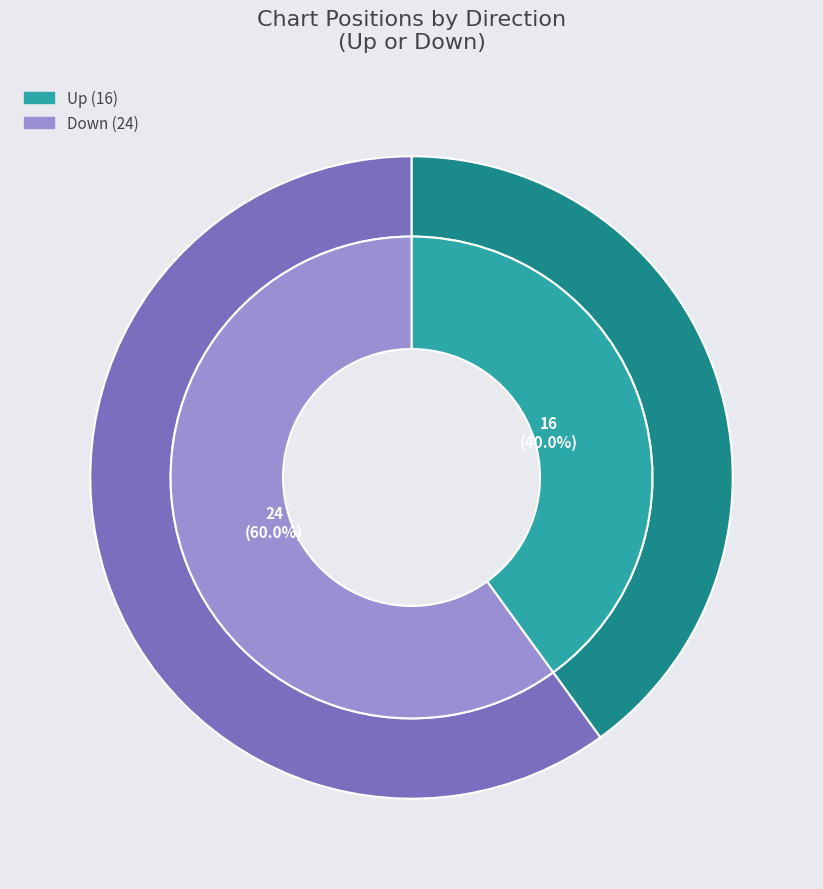

How many segments does this pie chart have?

2